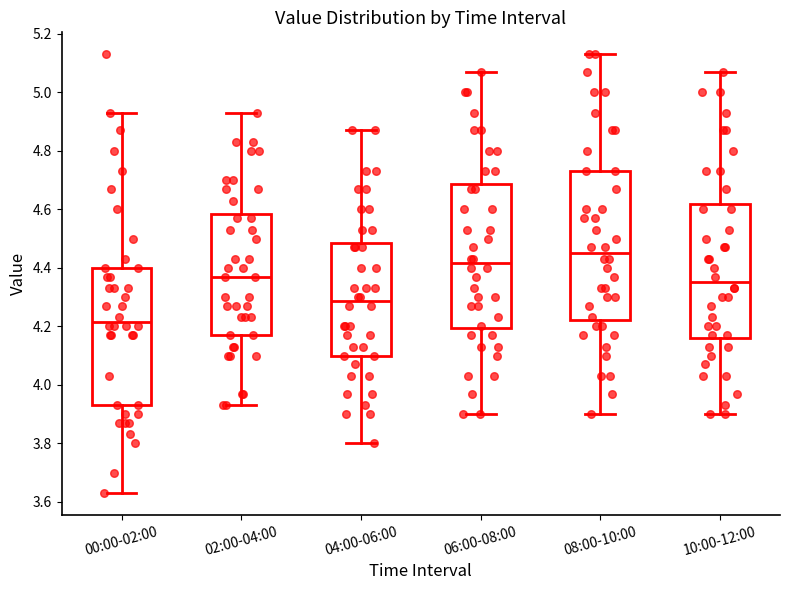

Reading left to right, transcribe this box plot: for each box, give where its median line is, the range the box spans, and where its two whiskers end, as read against the y-axis. The values are not printed on the chart, so give them approximately, as read against the axis.

00:00-02:00: median 4.22, box 3.94 to 4.40, whiskers 3.64 to 4.94
02:00-04:00: median 4.38, box 4.18 to 4.58, whiskers 3.94 to 4.94
04:00-06:00: median 4.28, box 4.10 to 4.48, whiskers 3.80 to 4.88
06:00-08:00: median 4.42, box 4.20 to 4.68, whiskers 3.90 to 5.08
08:00-10:00: median 4.46, box 4.22 to 4.74, whiskers 3.90 to 5.14
10:00-12:00: median 4.36, box 4.16 to 4.62, whiskers 3.90 to 5.08